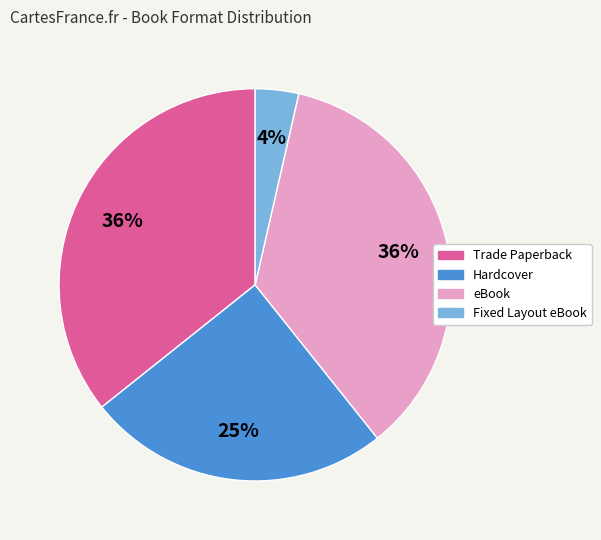

Between eBook and Fixed Layout eBook, which is larger?

eBook